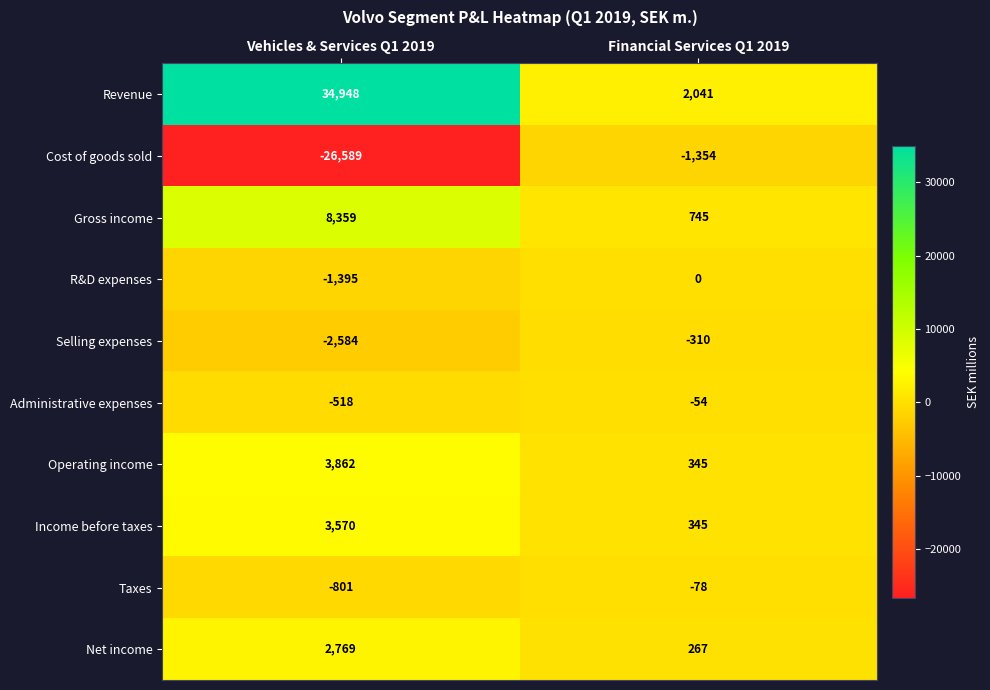

True or false: Taxes has a value of -349 at Vehicles & Services Q1 2019.

False